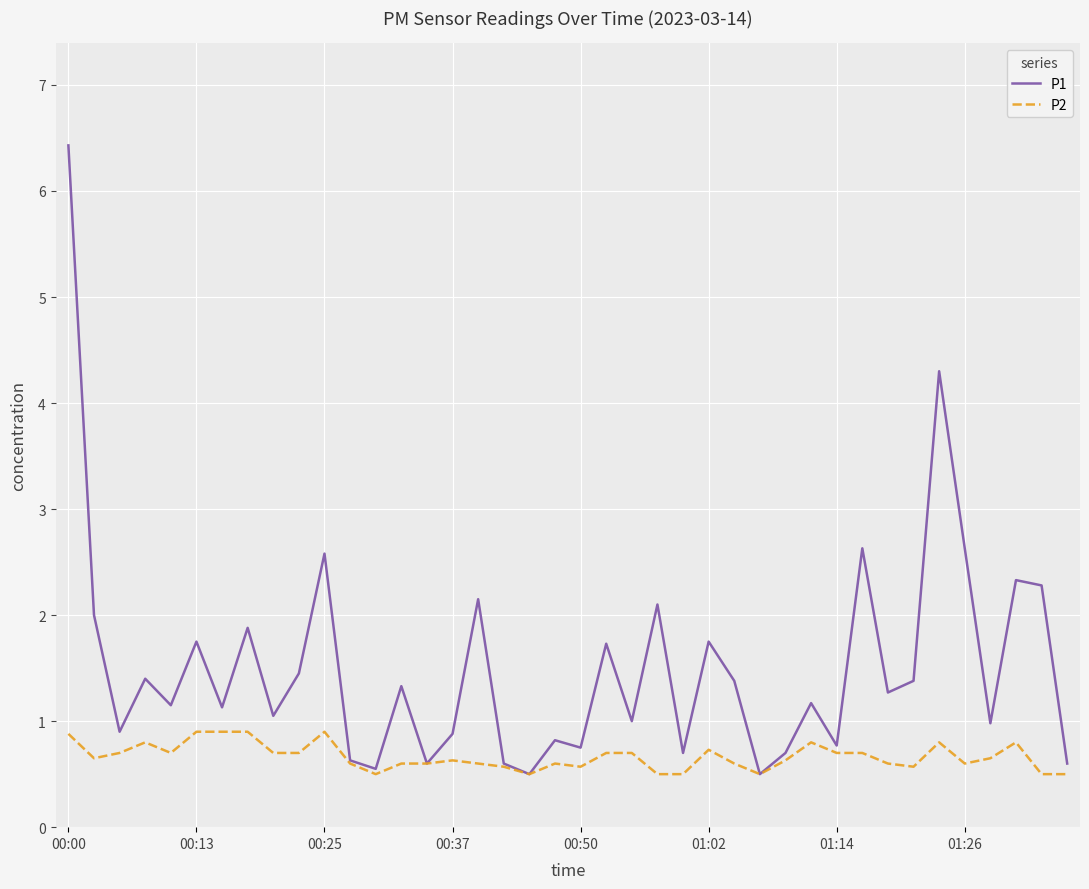

What is the smallest value displayed?

0.5